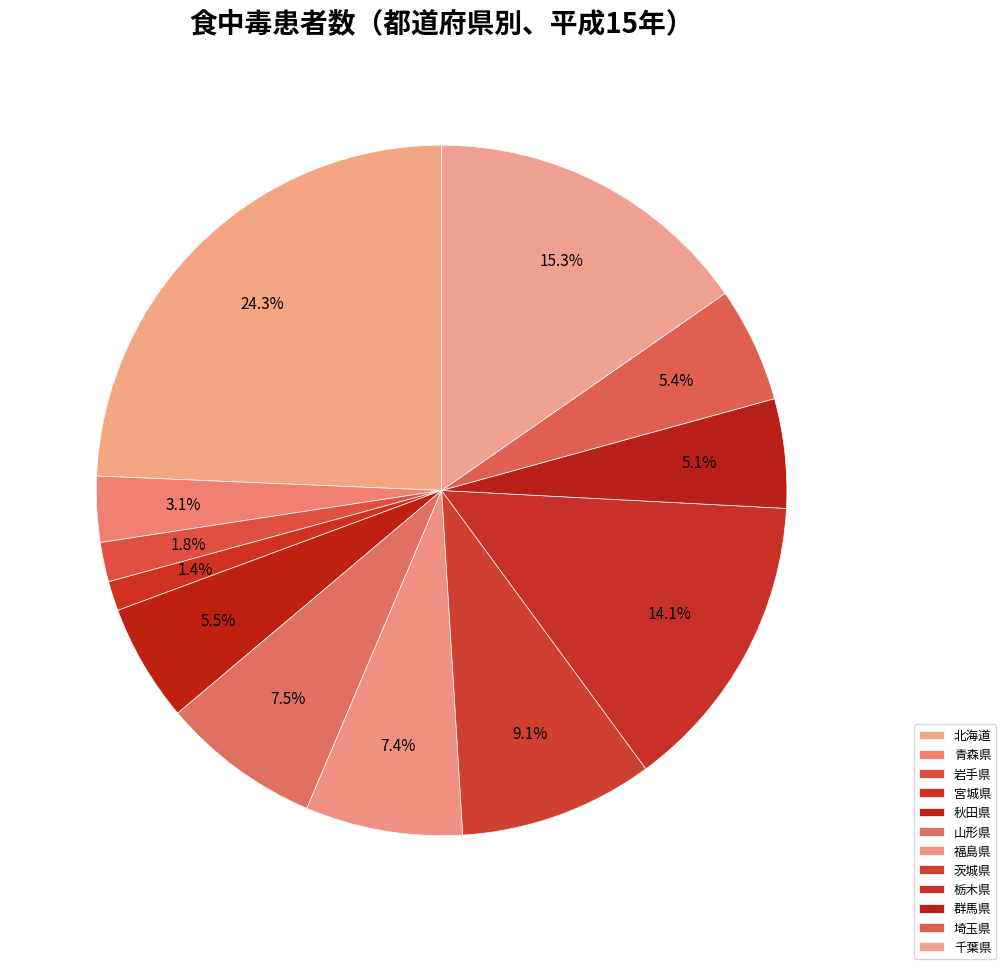

True or false: 群馬県 accounts for 5% of the total.

True